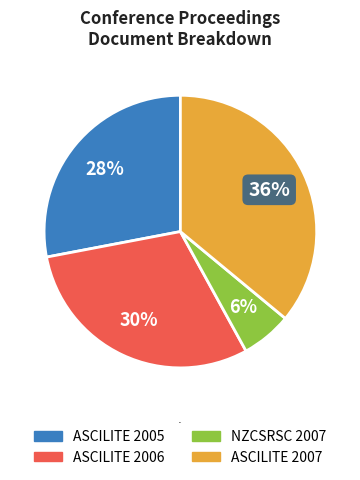

To the nearest percent, what is the combined percentage of ASCILITE 2005 and ASCILITE 2006?

58%